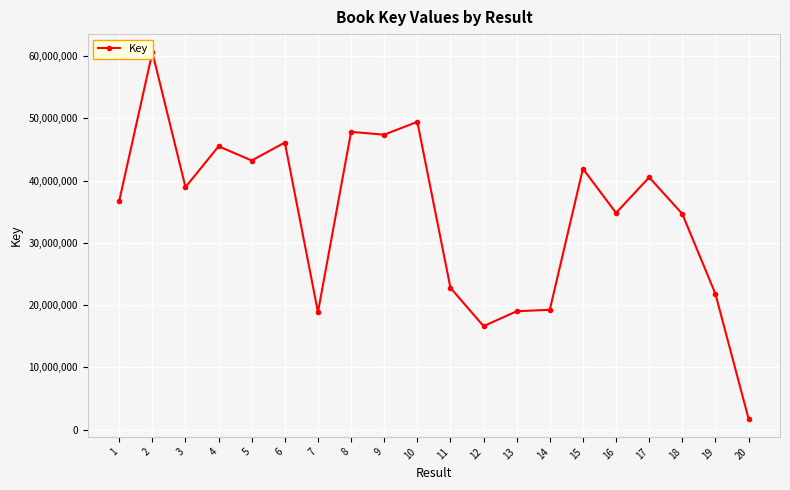

Which category has the highest value across all series?

2